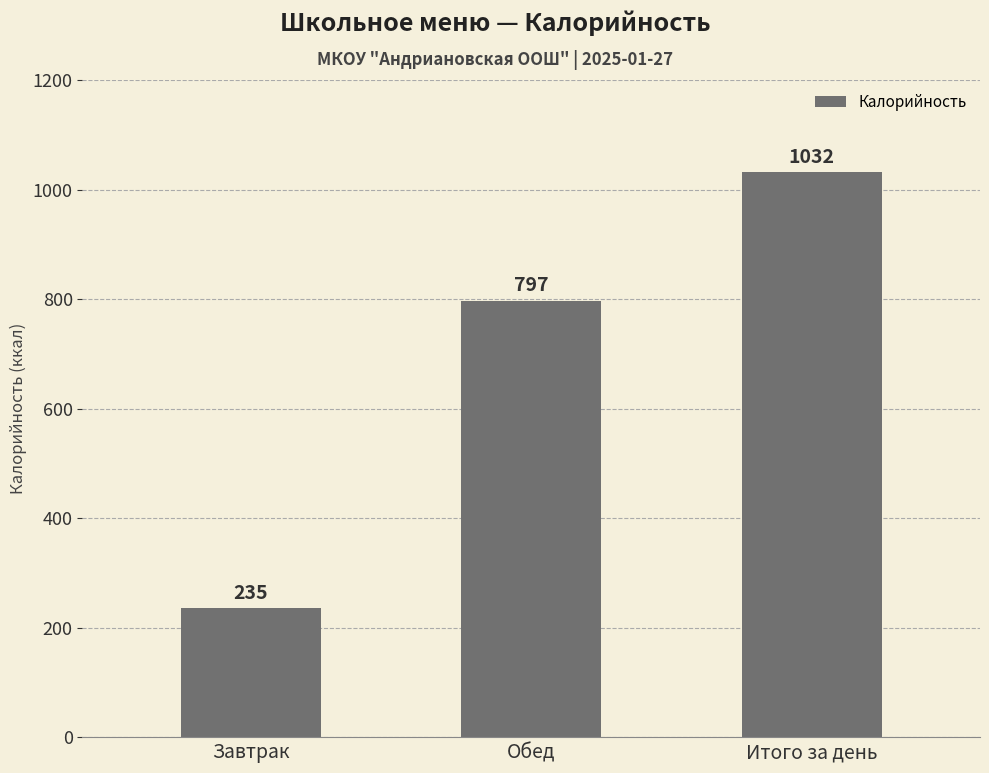

List the labels in order of value, smallest first.

Завтрак, Обед, Итого за день